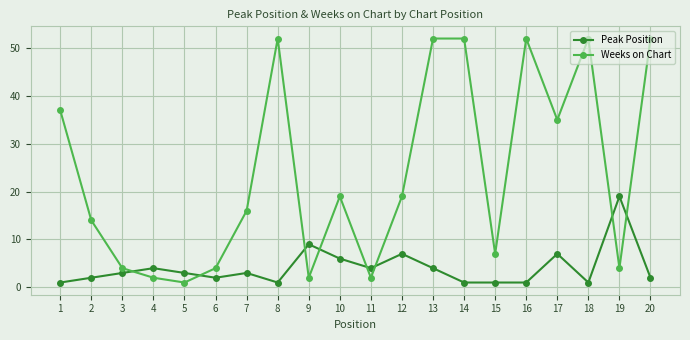

What is the difference between the maximum and second lowest values in the Peak Position series?

18